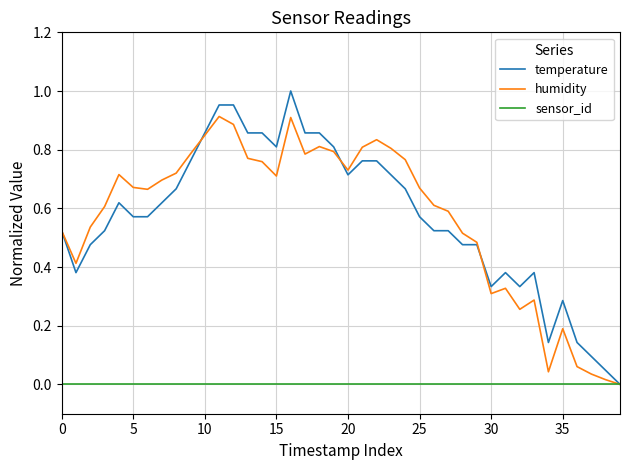

Which series has the widest spread of values?

temperature